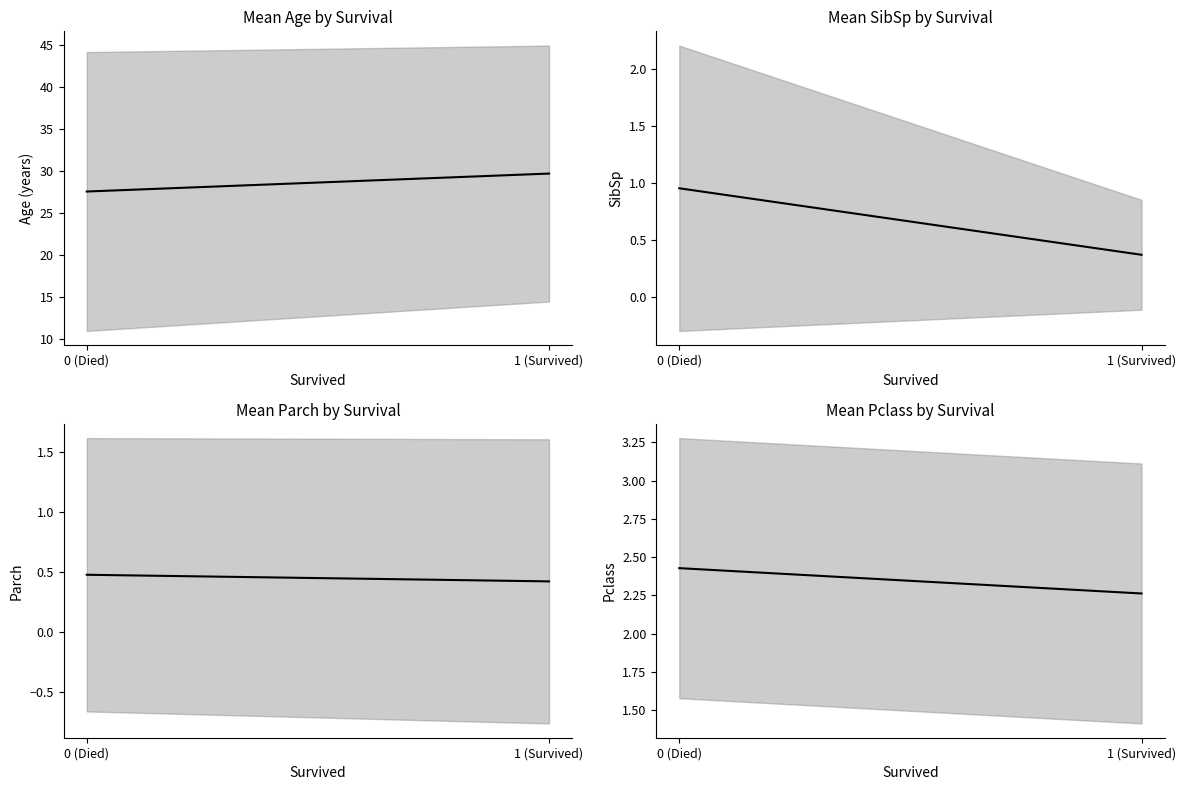

At how many categories does at least one series exceed 11?

2